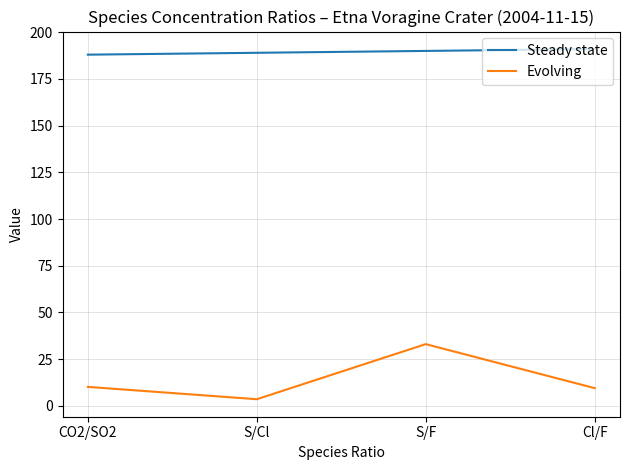

Does the chart display data point markers on the line(s)?

No